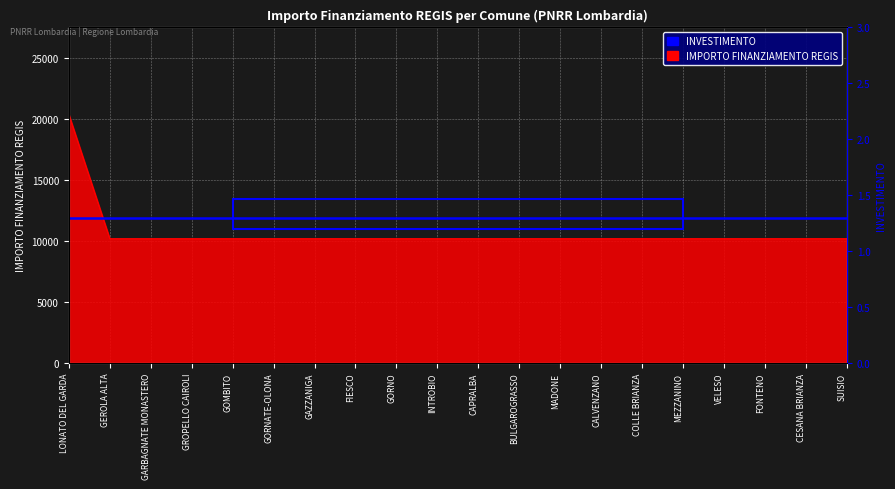

Which has a higher value, FIESCO or BULGAROGRASSO?

FIESCO